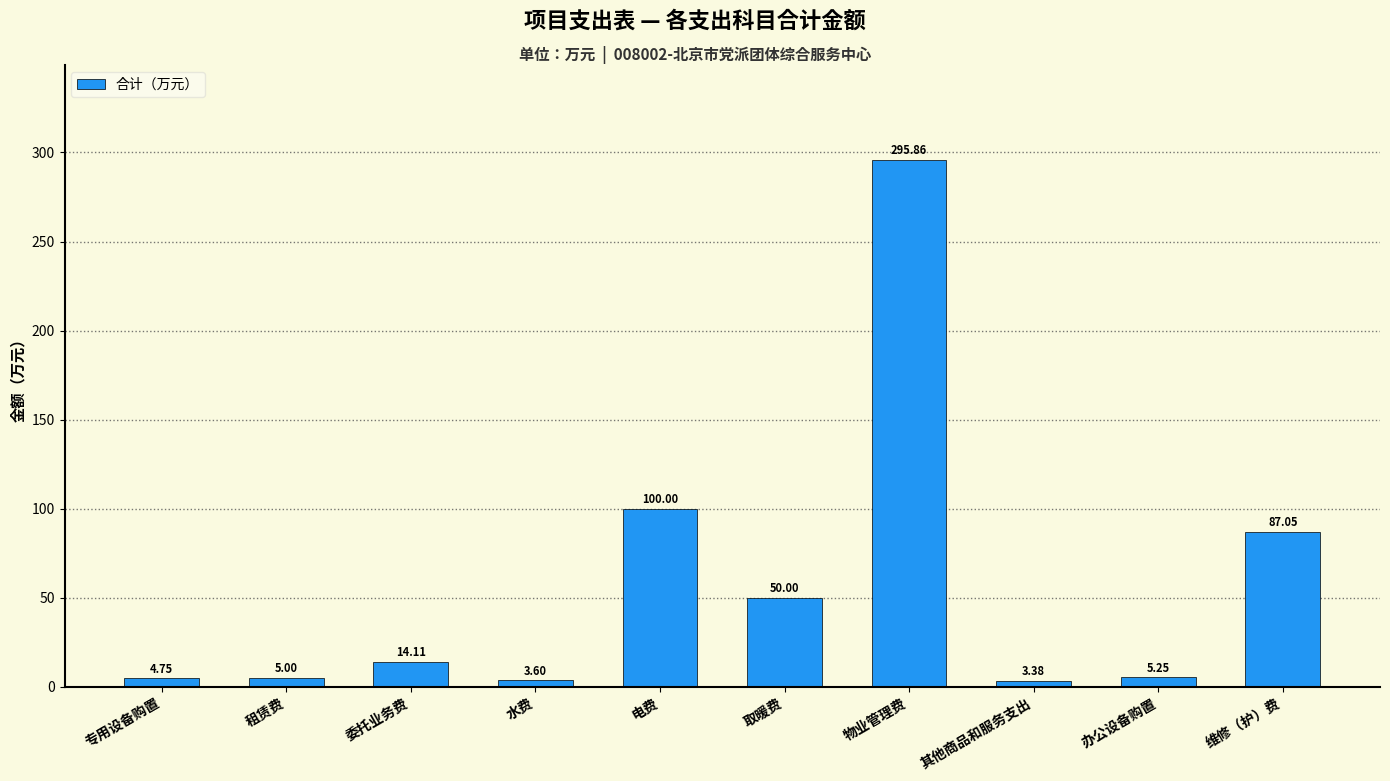

What is the sum of all values?

569.0